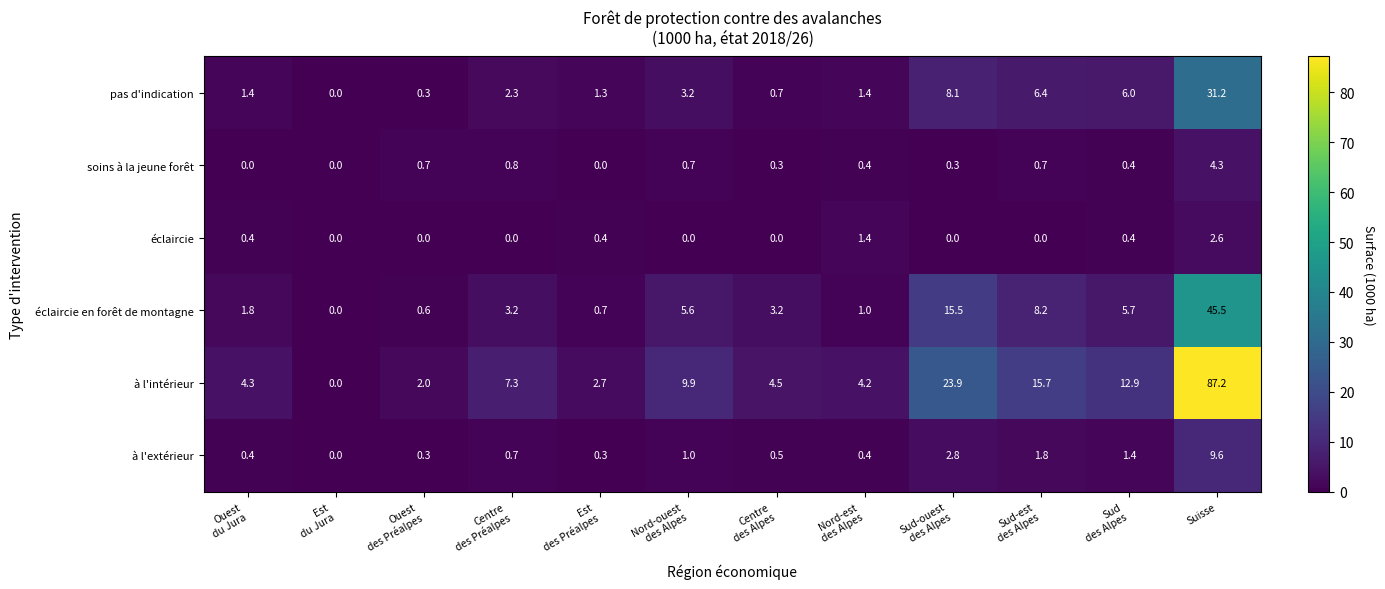

The value of éclaircie en forêt de montagne at Suisse is 45.5. True or false?

True